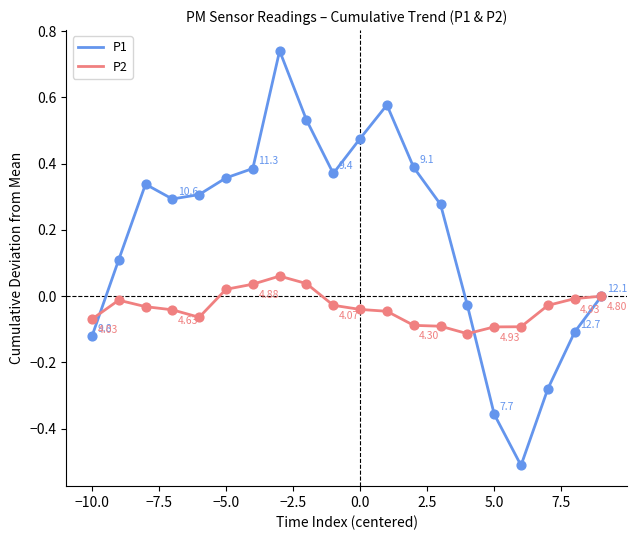

Which series has the largest total across all categories?

P1